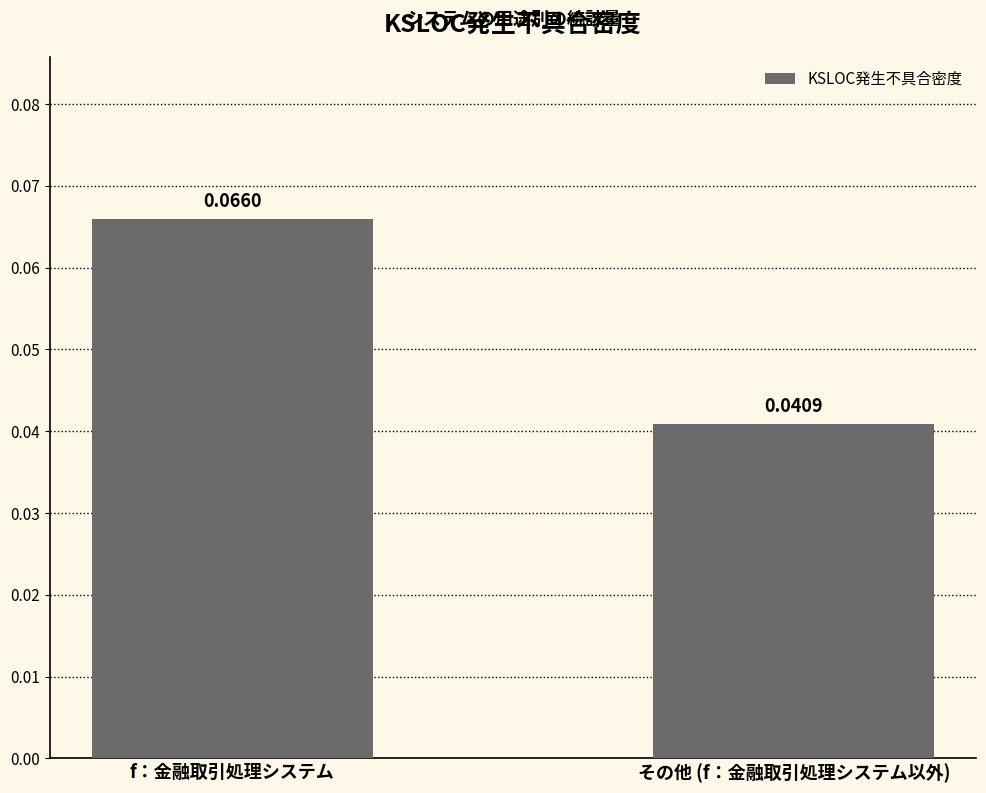

At which label is the value closest to 0?

その他 (f：金融取引処理システム以外)